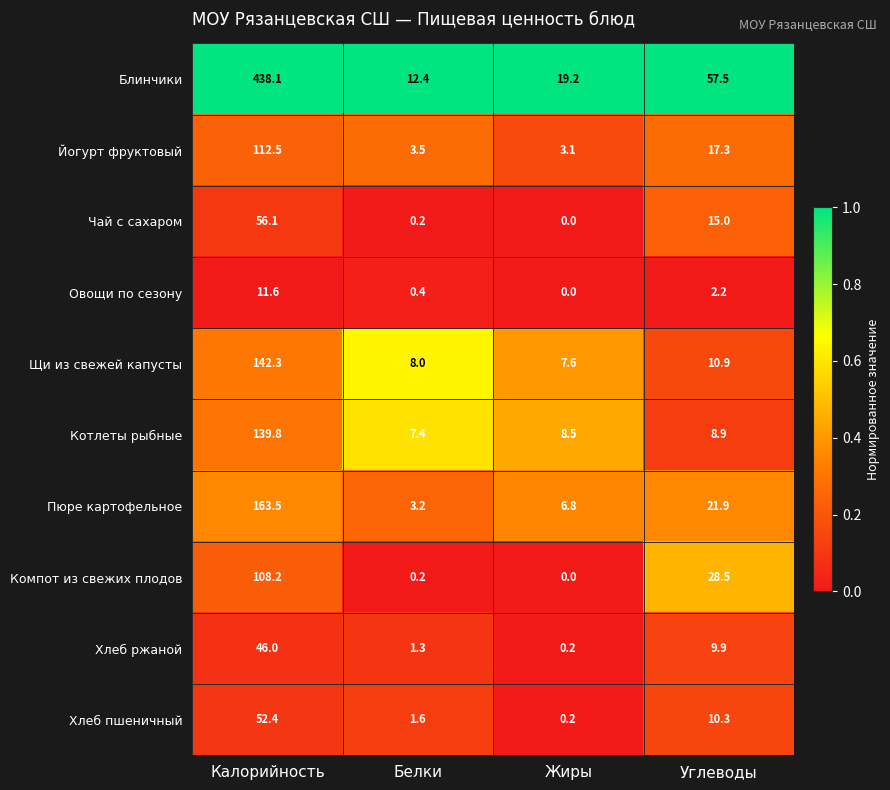

Which label corresponds to the largest value in the chart?

Калорийность